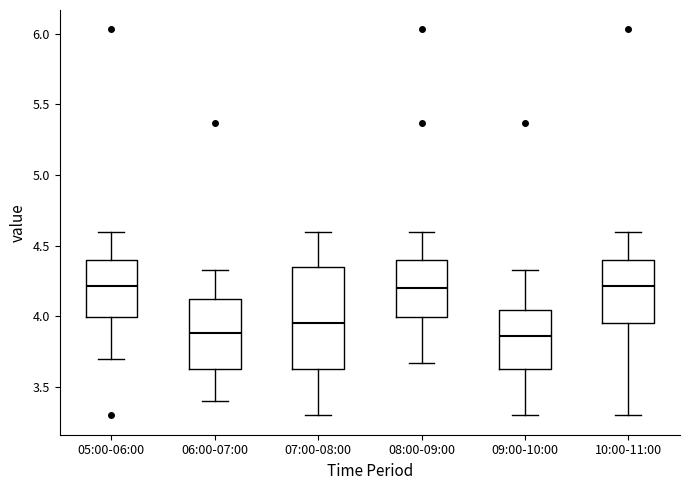

Reading left to right, transcribe this box plot: for each box, give where its median line is, the range the box spans, and where its two whiskers end, as read against the y-axis. The values are not printed on the chart, so give them approximately, as read against the axis.

05:00-06:00: median 4.20, box 4.00 to 4.40, whiskers 3.70 to 4.60
06:00-07:00: median 3.90, box 3.65 to 4.15, whiskers 3.40 to 4.35
07:00-08:00: median 3.95, box 3.65 to 4.35, whiskers 3.30 to 4.60
08:00-09:00: median 4.20, box 4.00 to 4.40, whiskers 3.65 to 4.60
09:00-10:00: median 3.85, box 3.65 to 4.05, whiskers 3.30 to 4.35
10:00-11:00: median 4.20, box 3.95 to 4.40, whiskers 3.30 to 4.60